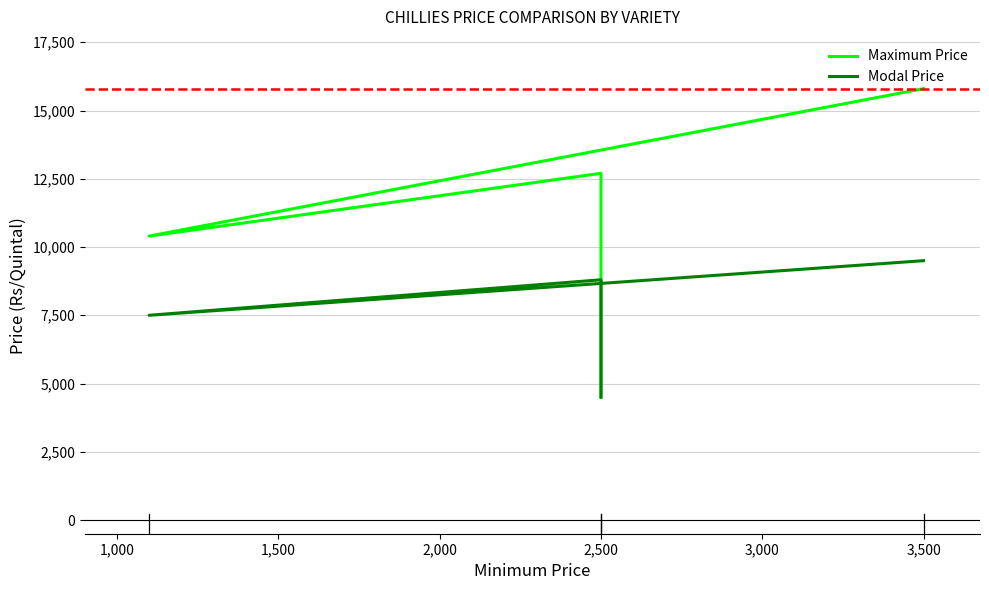

List the series in order of their peak value, highest first.

Maximum Price, Modal Price